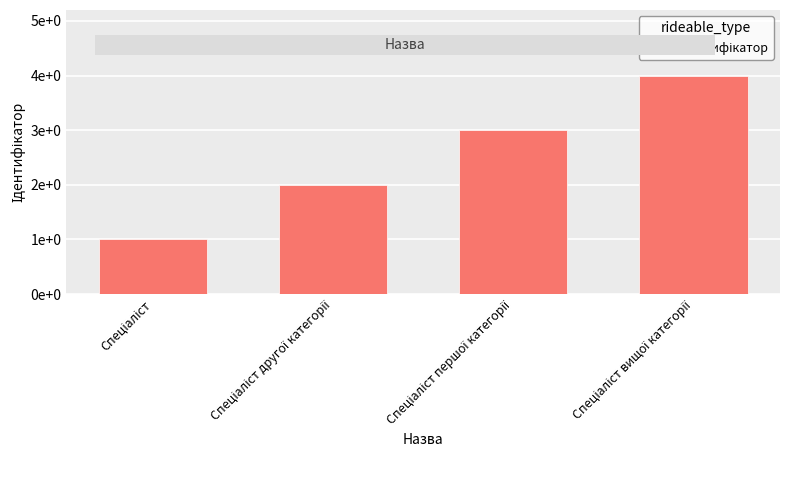

What is the difference between the maximum and minimum values?

3